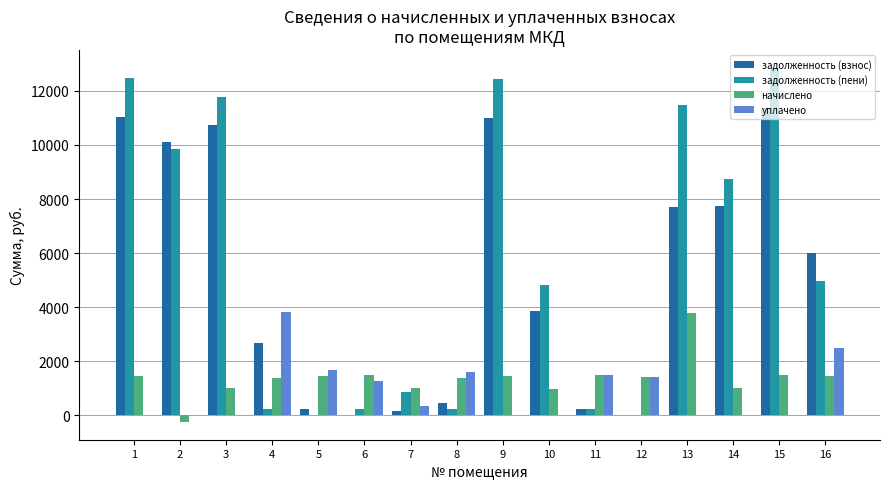

What is the maximum value shown in the chart?

12854.2